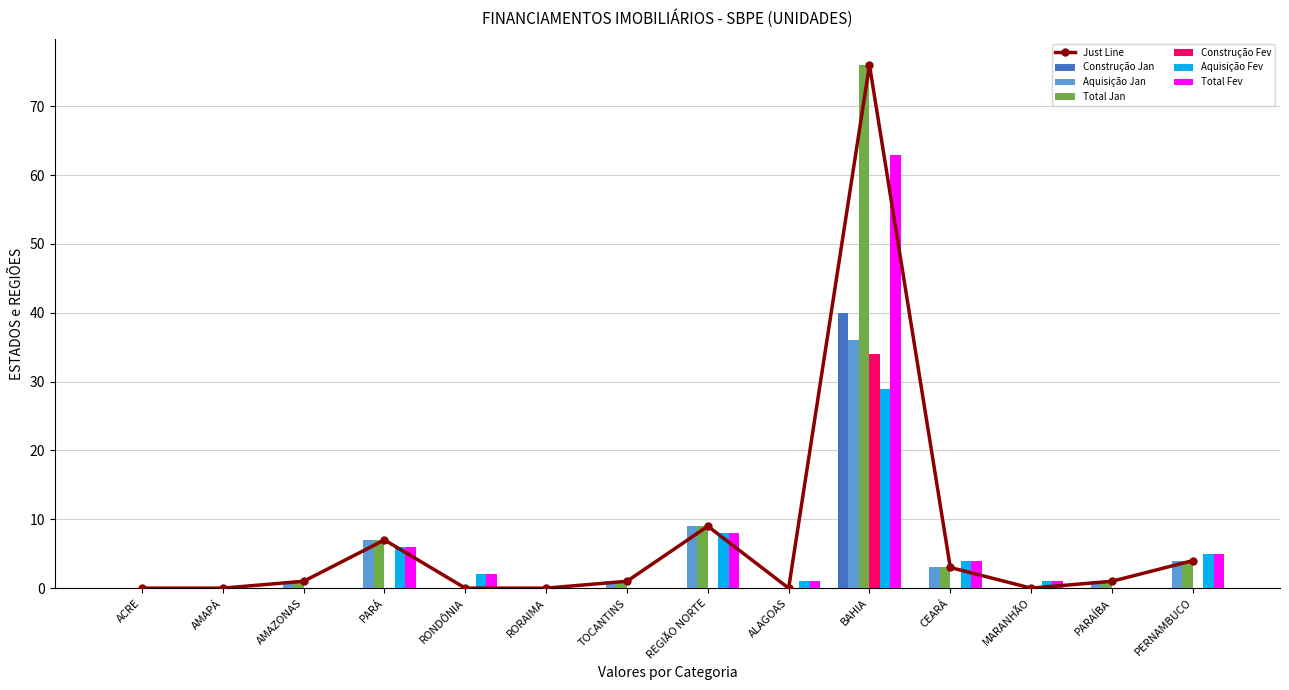

Does the chart contain any negative values?

No